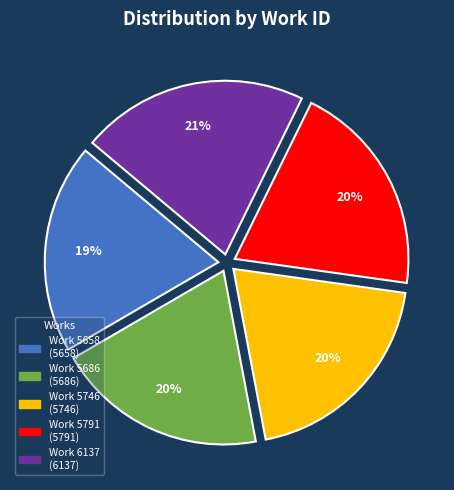

To the nearest percent, what percentage of the pie is Work 5746?

20%